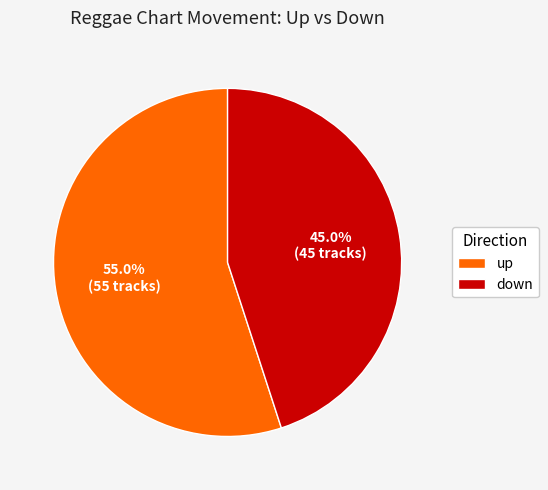

Does any single category account for the majority?

Yes